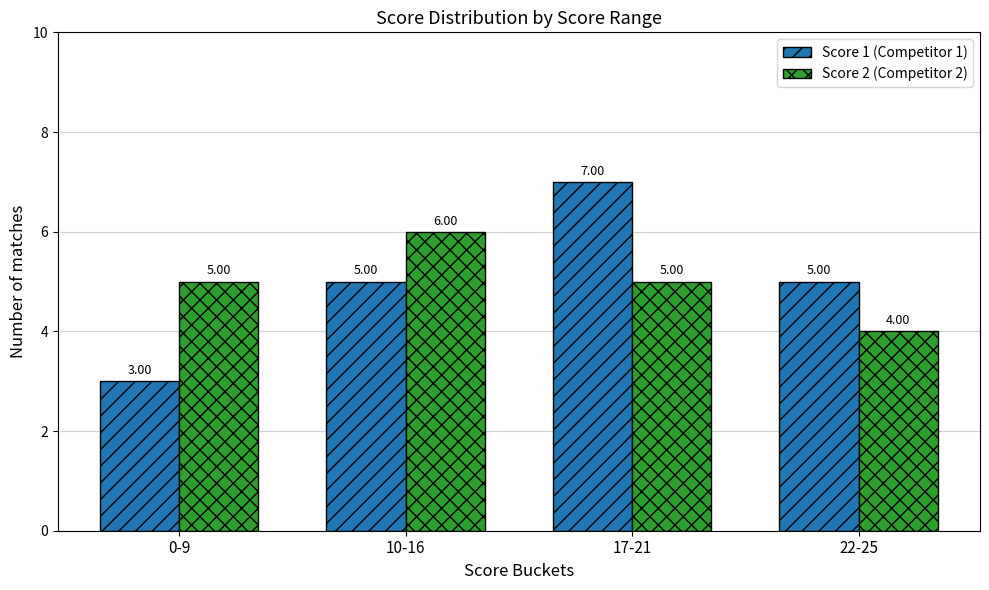

What is the maximum value for Score 2 (Competitor 2)?

6